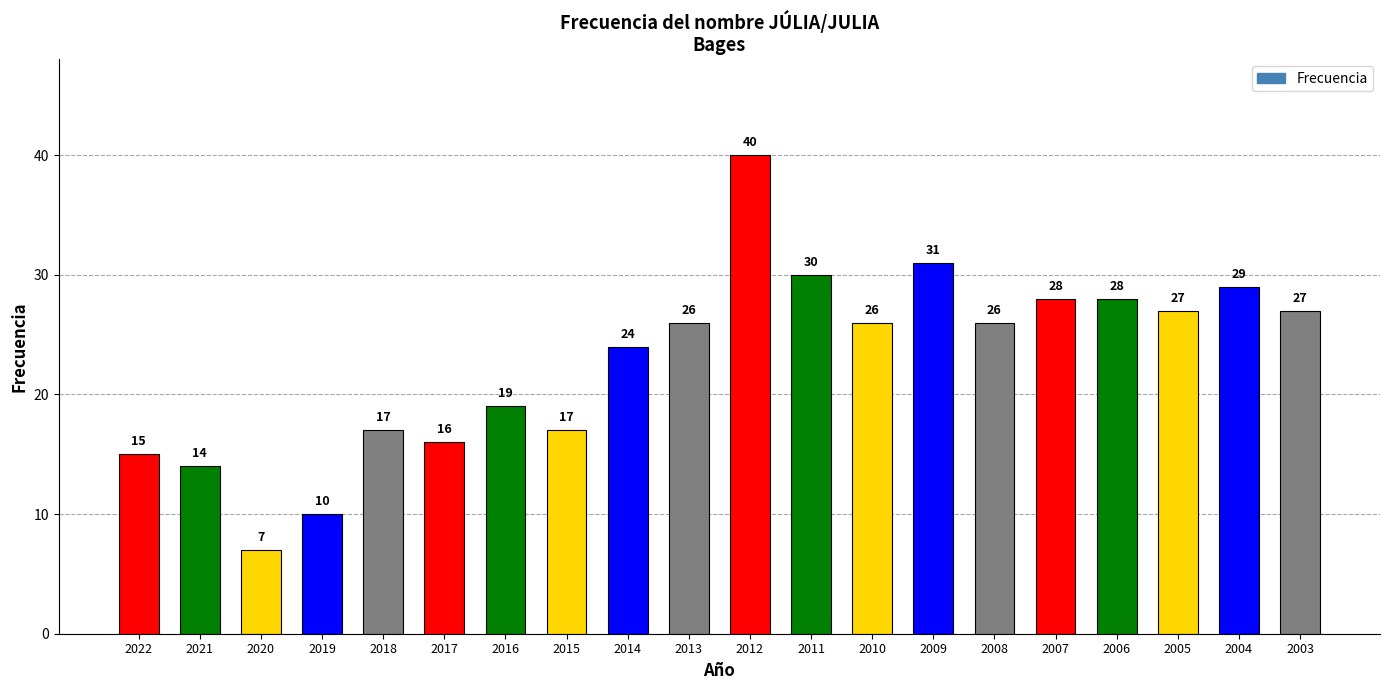

What is the sum of the values at 2004 and 2009?

60